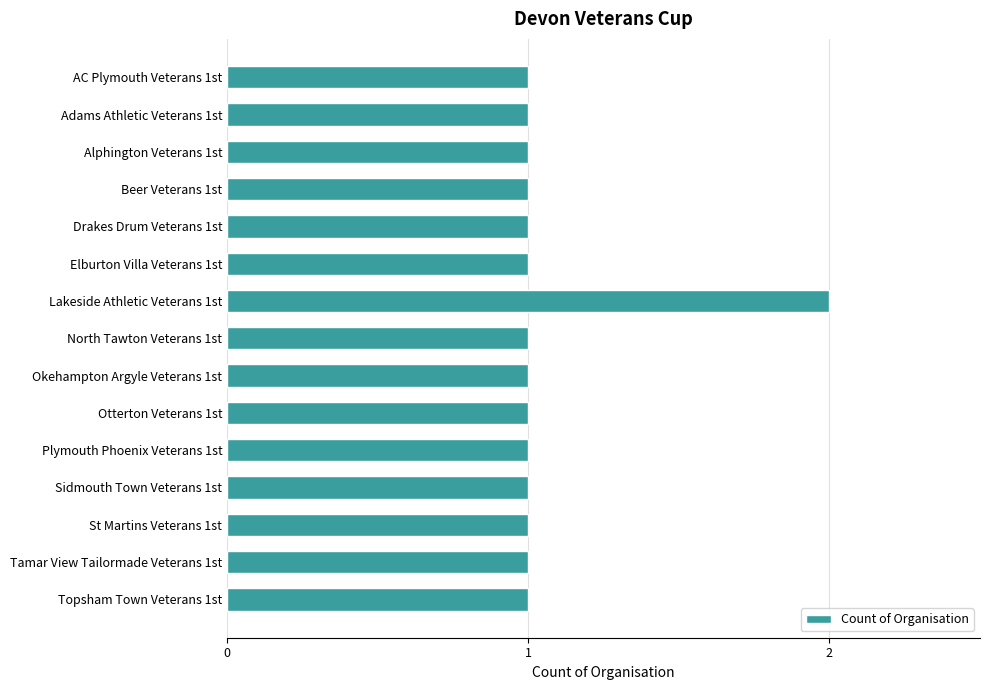

What is the label of the 7th bar from the bottom?

Okehampton Argyle Veterans 1st